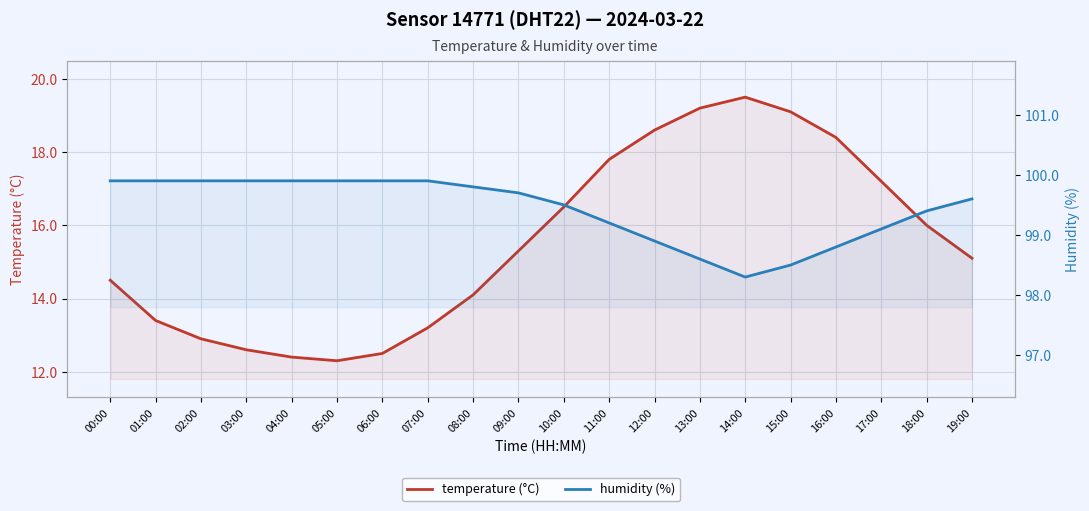

True or false: humidity (%) and temperature (°C) intersect in this chart.

False